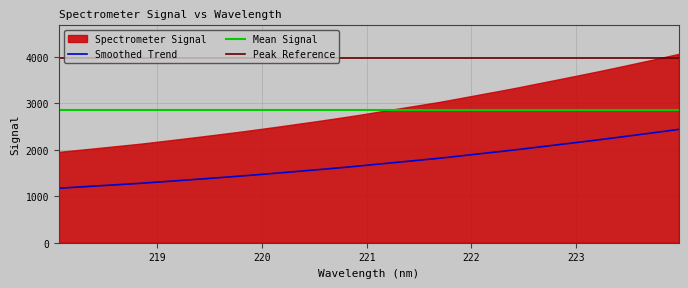

Which label corresponds to the largest value in the chart?

223.9802